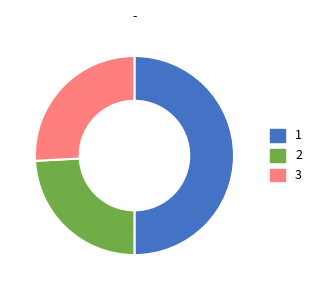

Which slice is the smallest?

2